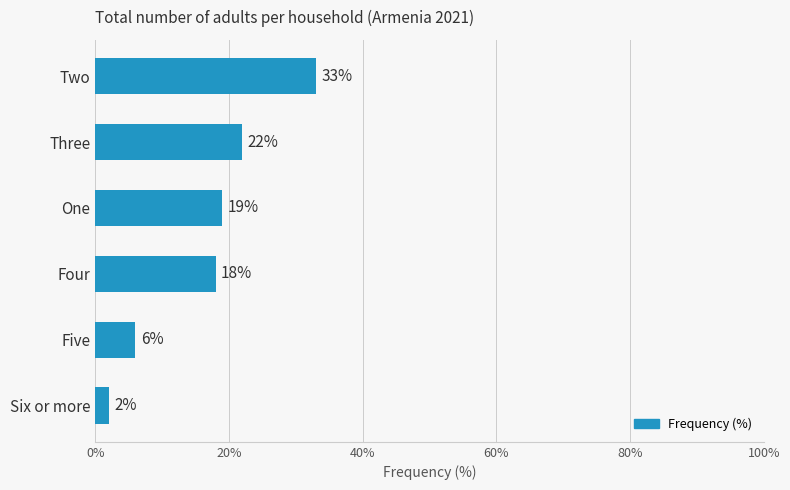

At which label is the value closest to 17?

Four